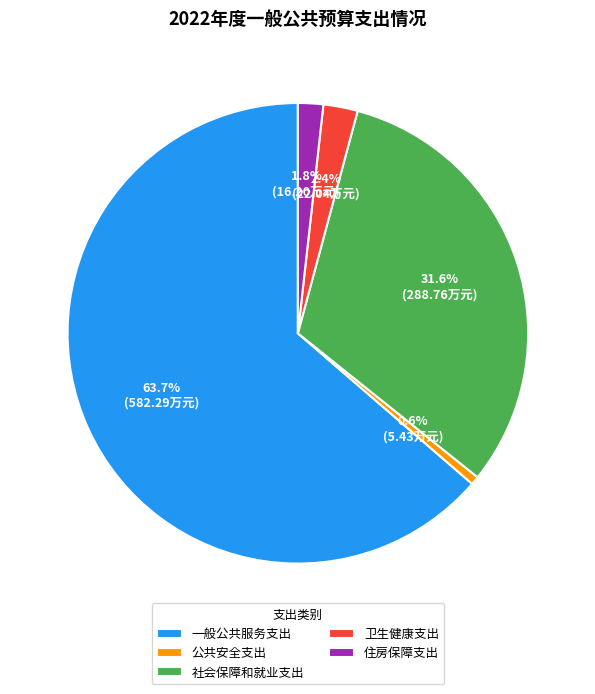

Between 卫生健康支出 and 公共安全支出, which is larger?

卫生健康支出